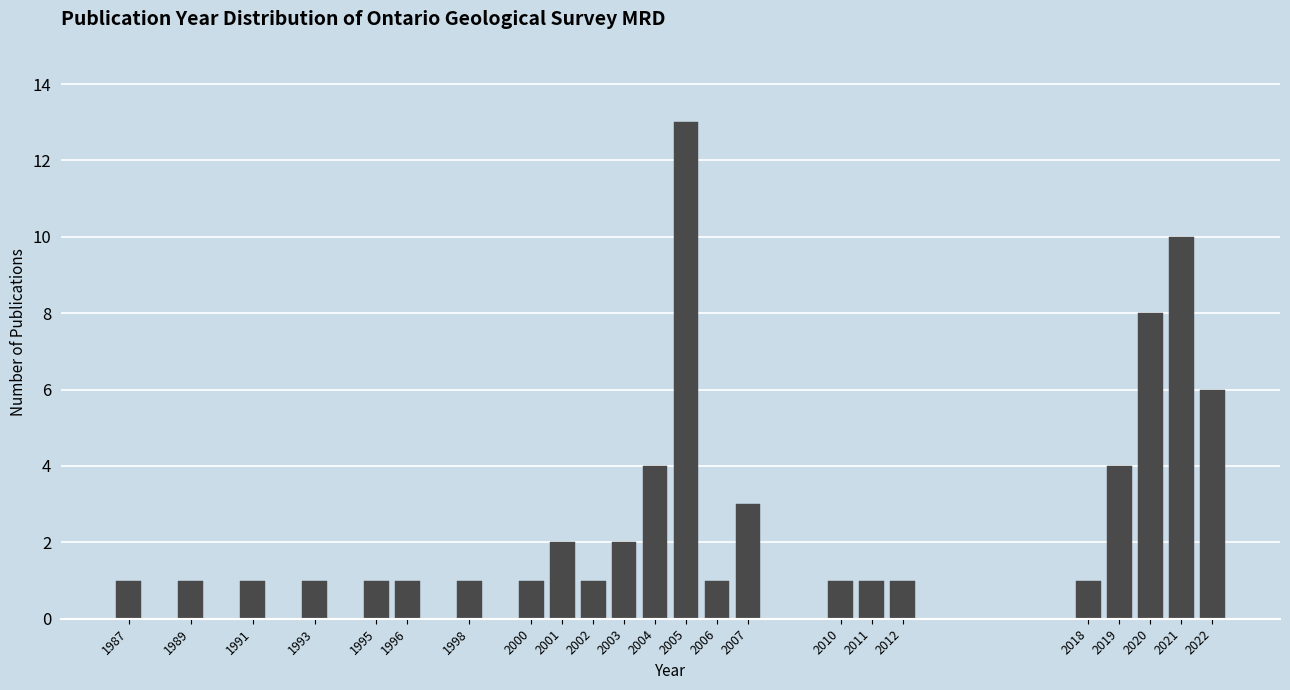

Reading right to left, what are all the values shown in this chart?

2022=6	2021=10	2020=8	2019=4	2018=1	2012=1	2011=1	2010=1	2007=3	2006=1	2005=13	2004=4	2003=2	2002=1	2001=2	2000=1	1998=1	1996=1	1995=1	1993=1	1991=1	1989=1	1987=1